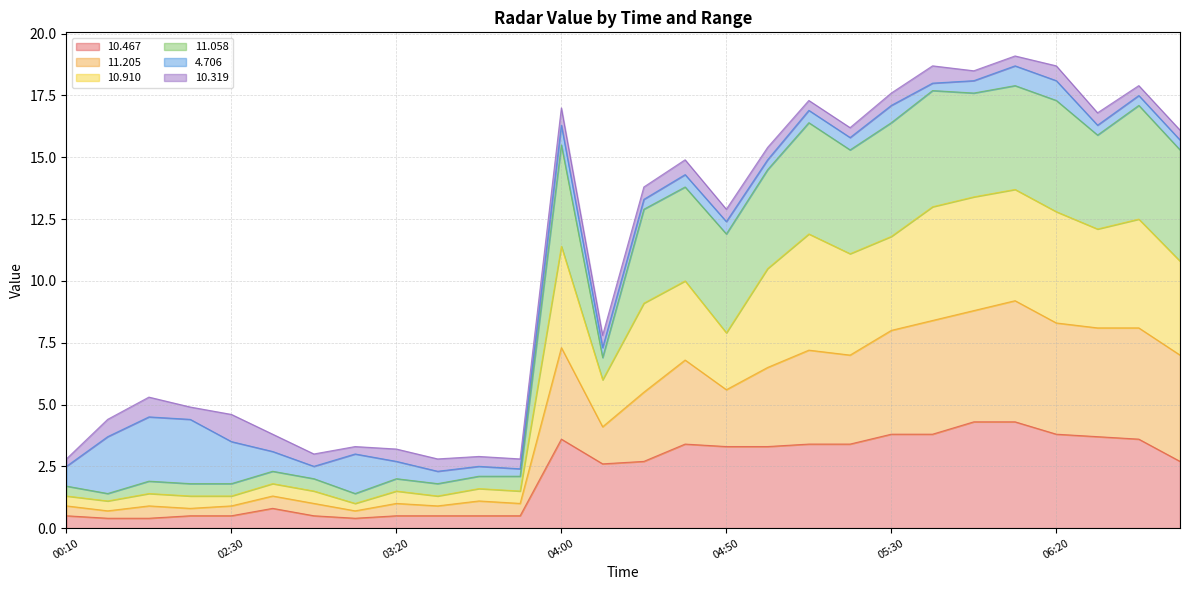

What position from the right is 06:20?

4